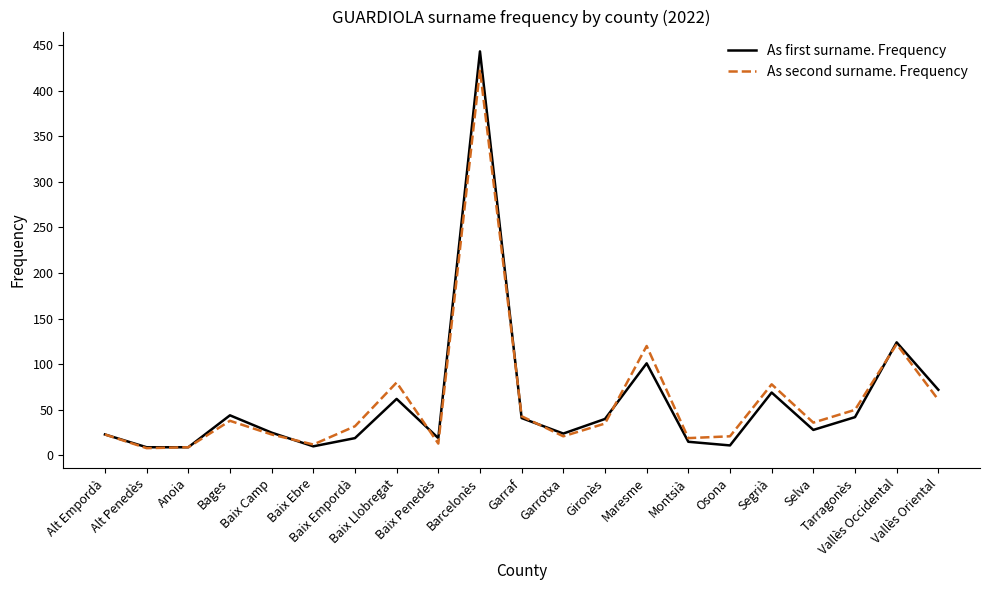

The value of As first surname. Frequency at Garraf is 24. True or false?

False